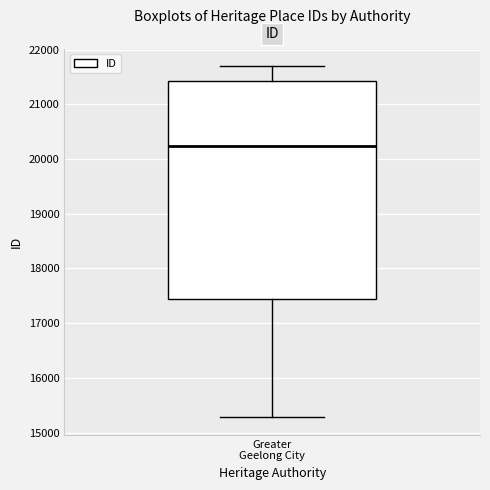

Where does the lower whisker of the box for Greater Geelong City end on the y-axis? The values are not printed on the chart, so give them approximately, as read against the axis.

15300